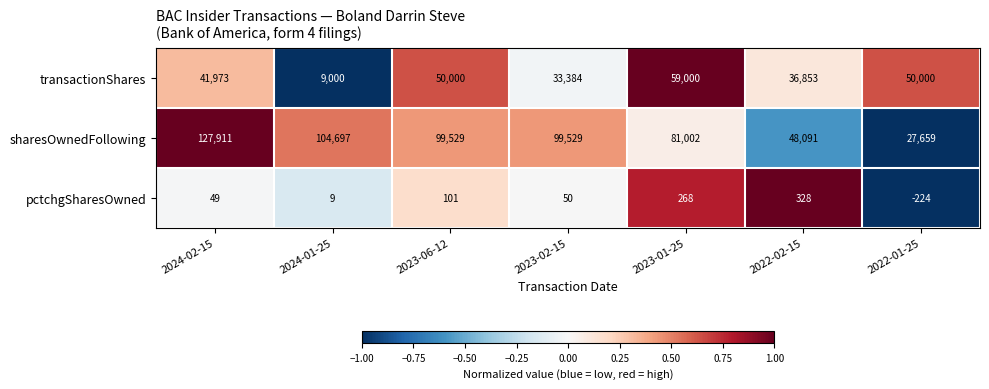

Reading left to right, list all the values displayed in this chart.

transactionShares: 2024-02-15=41973	2024-01-25=9000	2023-06-12=50000	2023-02-15=33384	2023-01-25=59000	2022-02-15=36853	2022-01-25=50000
sharesOwnedFollowing: 2024-02-15=127911	2024-01-25=104697	2023-06-12=99529	2023-02-15=99529	2023-01-25=81002	2022-02-15=48091	2022-01-25=27659
pctchgSharesOwned: 2024-02-15=49	2024-01-25=9	2023-06-12=101	2023-02-15=50	2023-01-25=268	2022-02-15=328	2022-01-25=-224